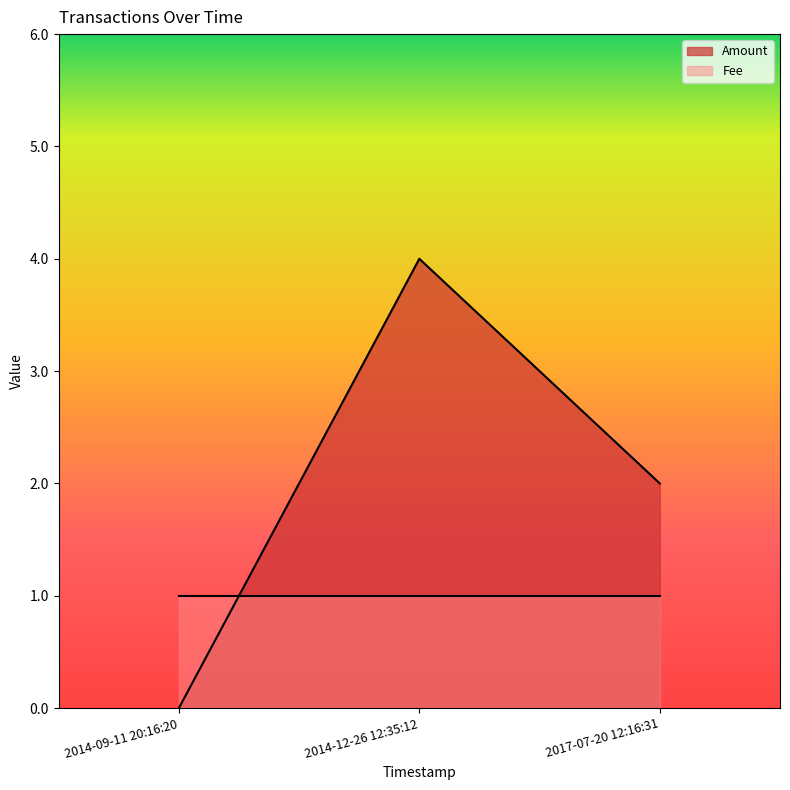

Reading left to right, extract all data points from this chart.

2014-09-11 20:16:20=0	2014-12-26 12:35:12=4	2017-07-20 12:16:31=2